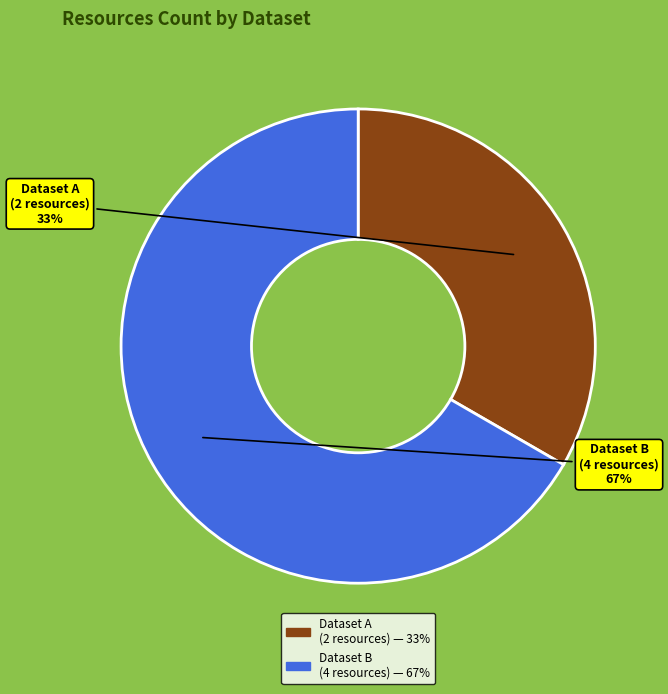

Is there a majority slice in this chart?

Yes